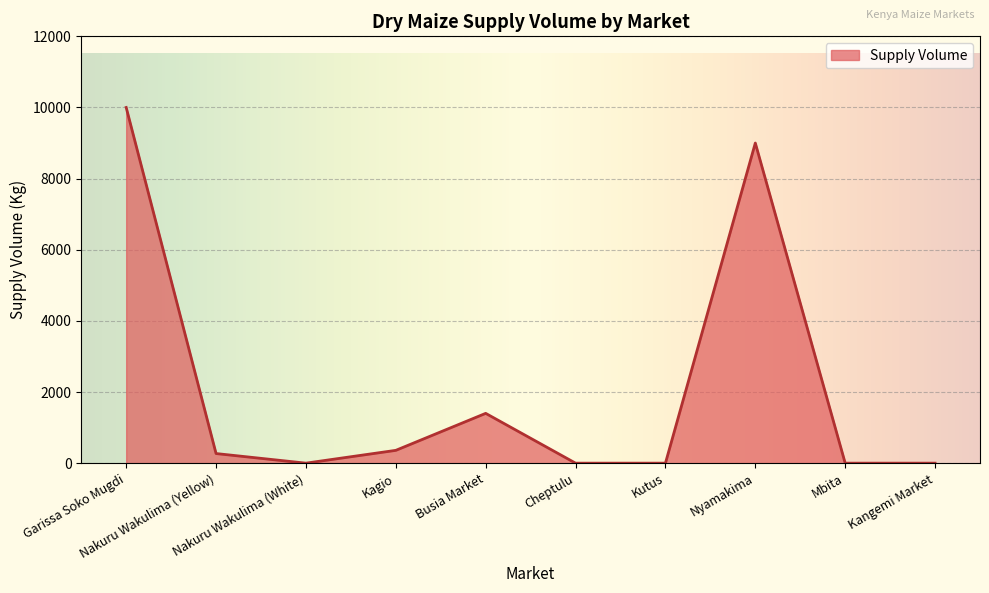

Reading right to left, transcribe all the data shown in this chart.

Kangemi Market=0	Mbita=0	Nyamakima=9000	Kutus=0	Cheptulu=0	Busia Market=1400	Kagio=360	Nakuru Wakulima (White)=0	Nakuru Wakulima (Yellow)=270	Garissa Soko Mugdi=10000